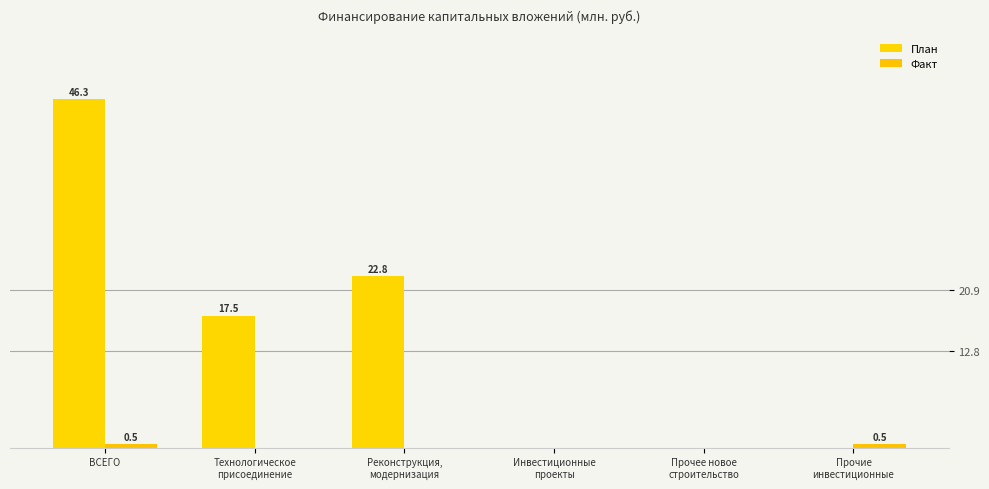

Which series has the largest total across all categories?

План